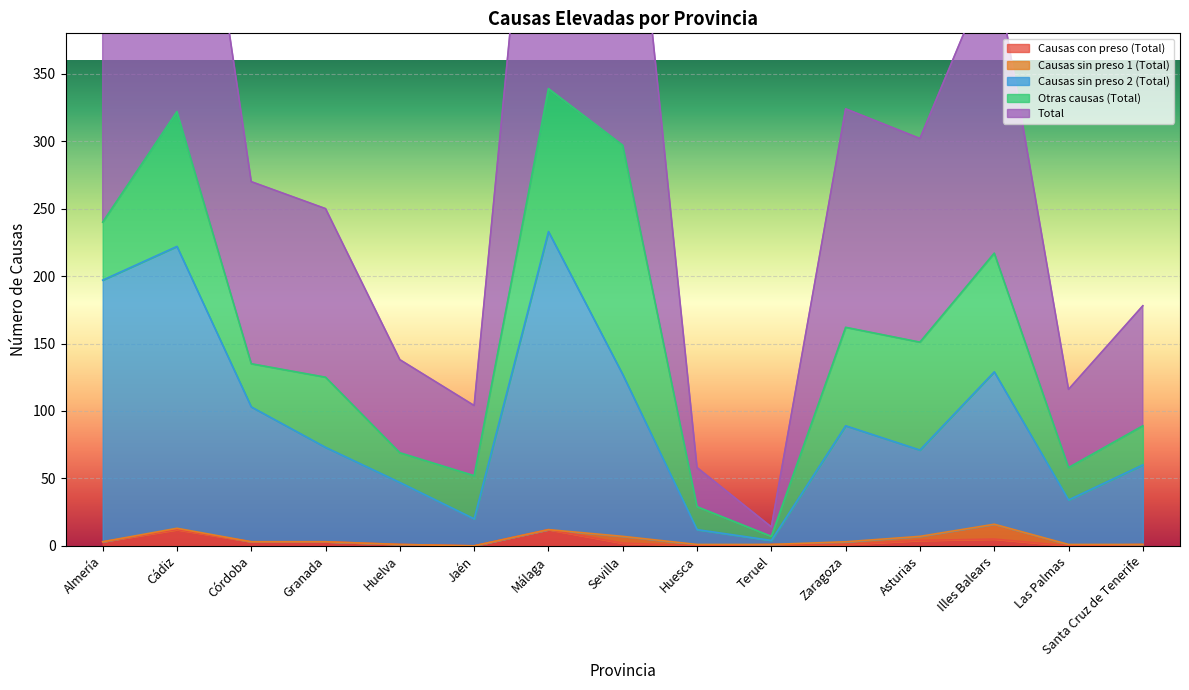

What is the difference between the maximum and minimum values in the Total series?

332